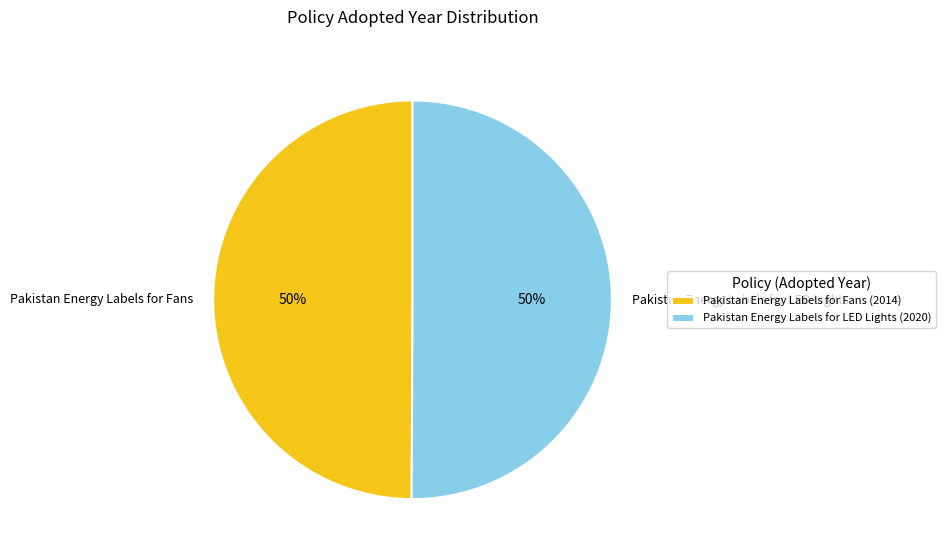

To the nearest percent, what percentage of the pie is Pakistan Energy Labels for LED Lights?

50%